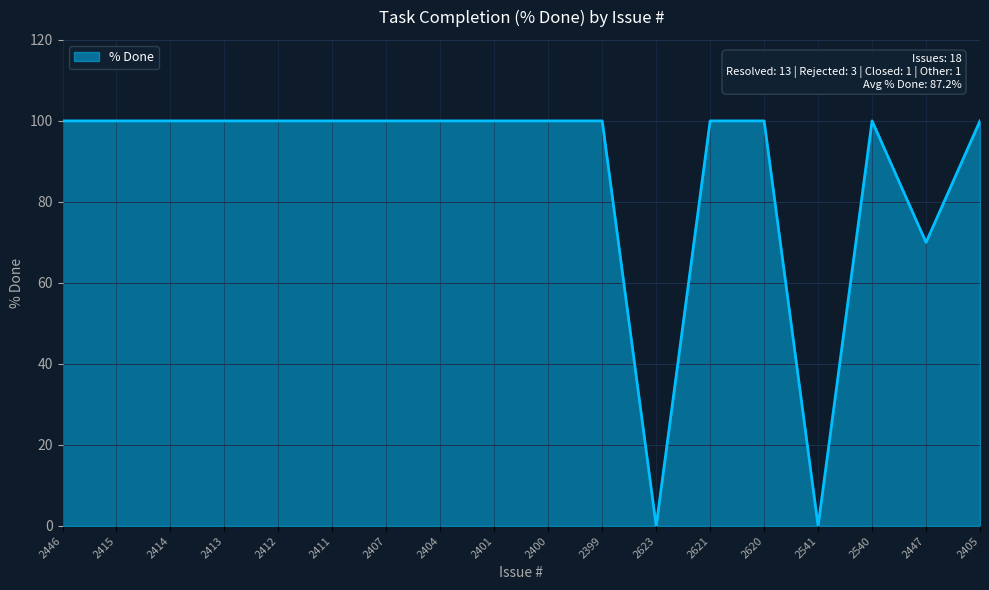

What is the difference between the maximum and minimum values?

100